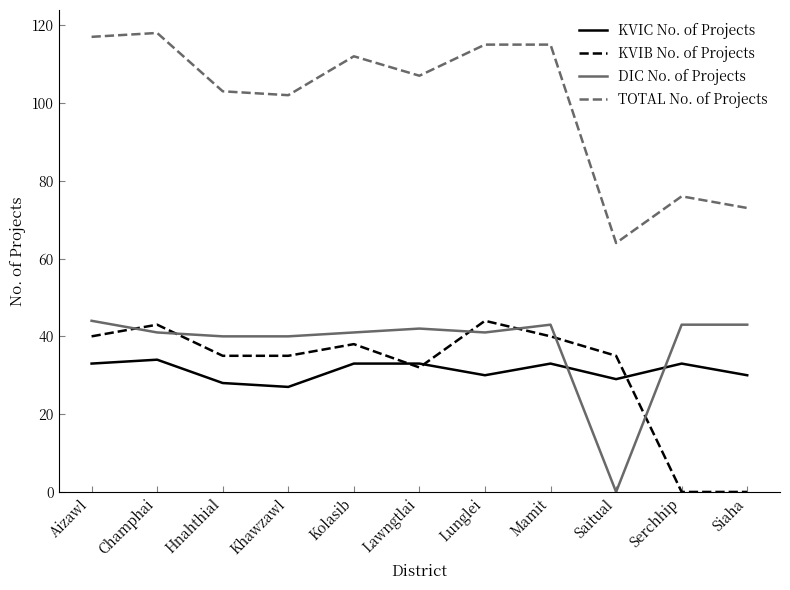

What value does the TOTAL No. of Projects series have at Mamit, to the nearest 10?

120